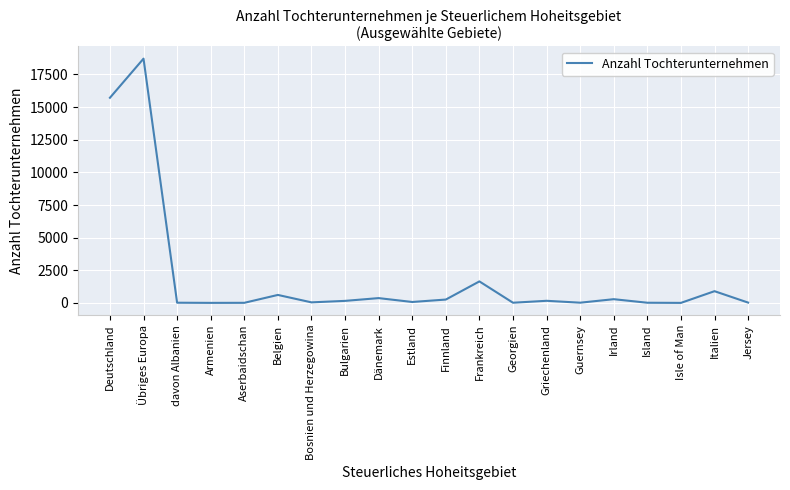

What is the maximum value shown in the chart?

18710